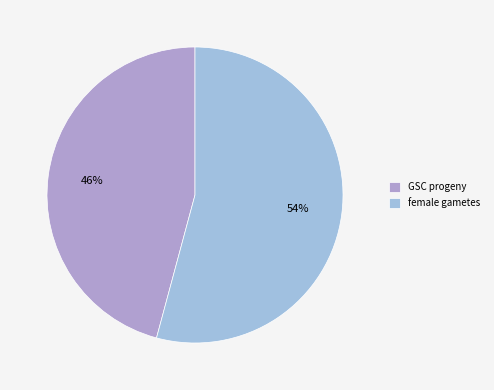

Which slice is the largest?

female gametes